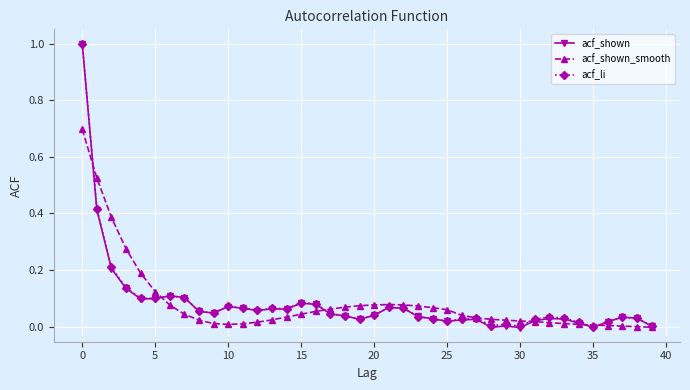

What are all the series names shown in the legend?

acf_shown, acf_shown_smooth, acf_li